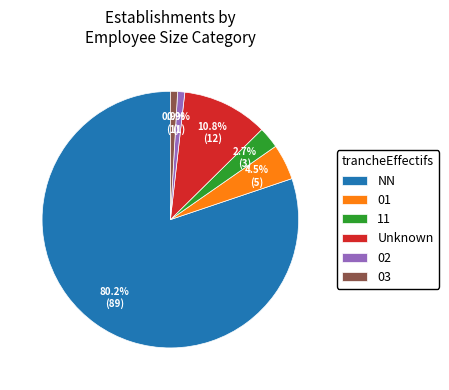

How many slices are in this pie chart?

6